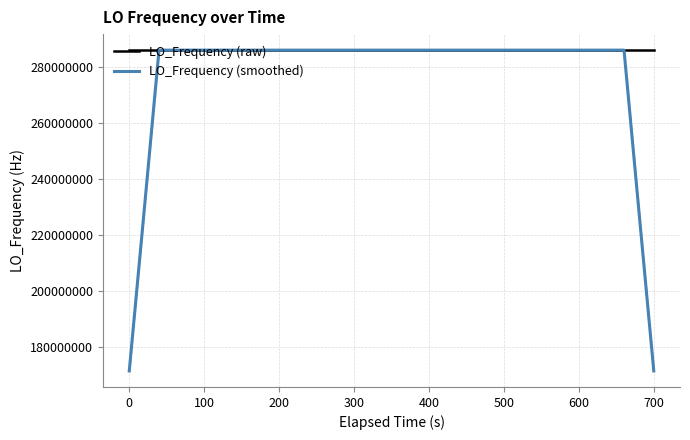

What is the average value of the LO_Frequency (smoothed) series?

277465589.8